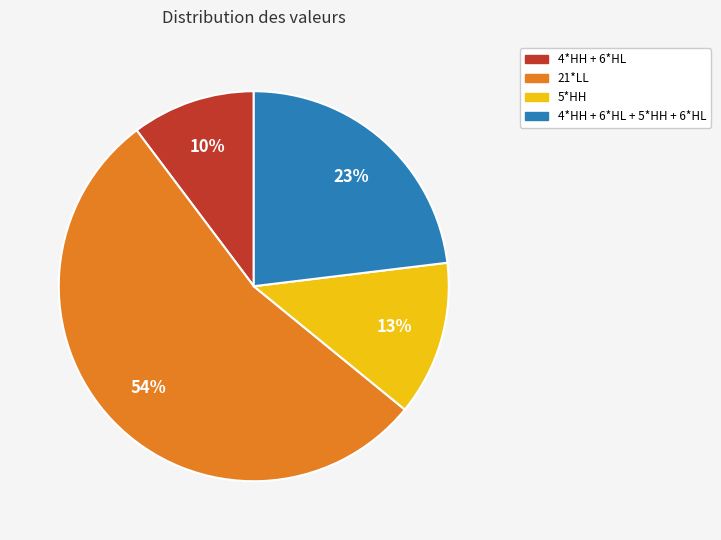

To the nearest percent, what is the average slice percentage?

25%